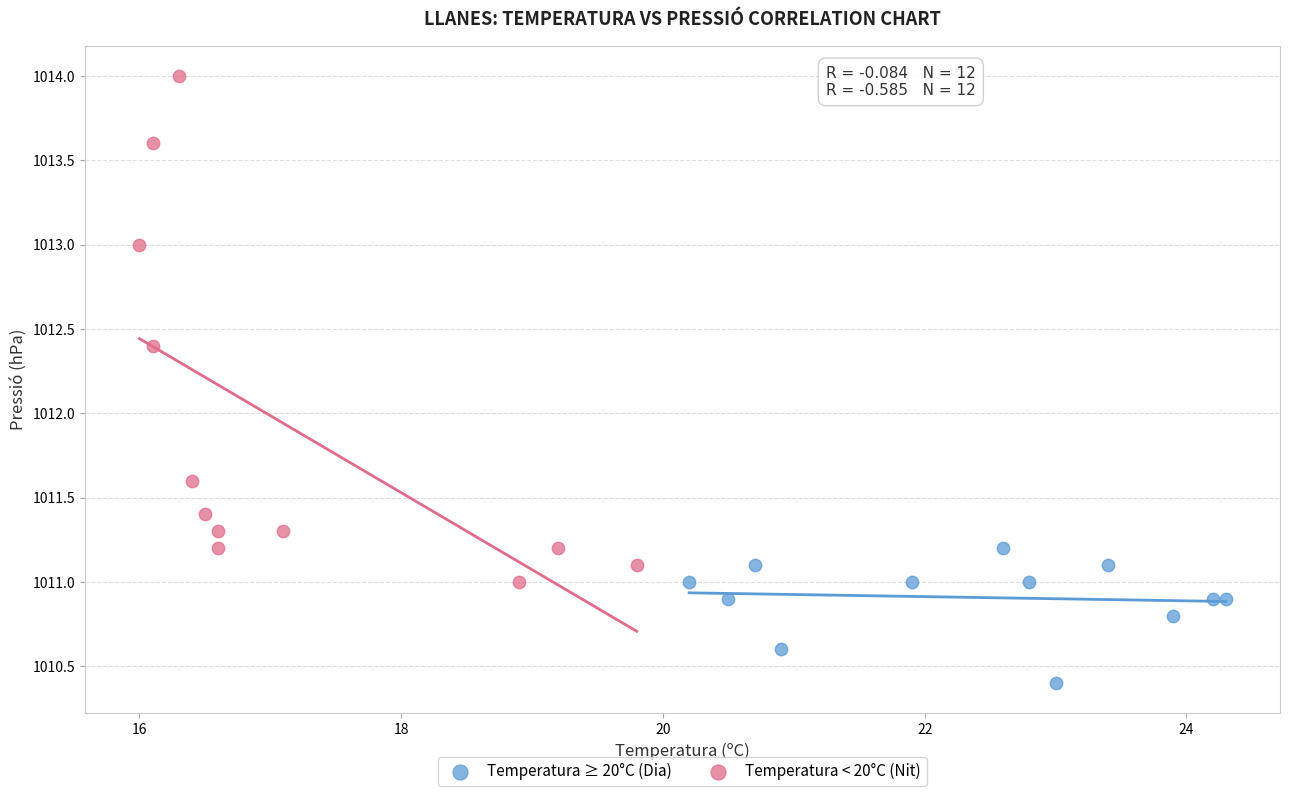

What are all the series names shown in the legend?

Temperatura ≥ 20°C (Dia), Temperatura < 20°C (Nit)